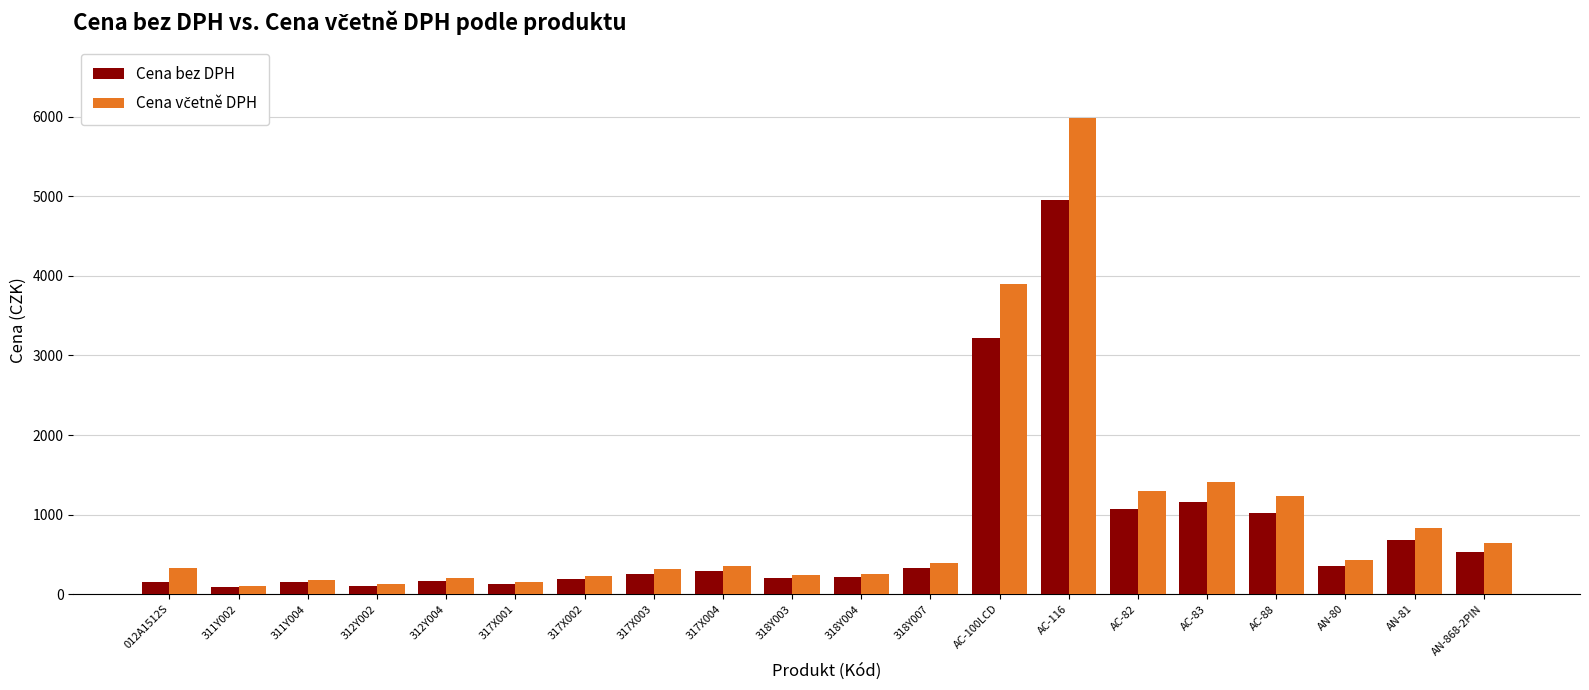

What is the maximum value for Cena bez DPH?

4950.0